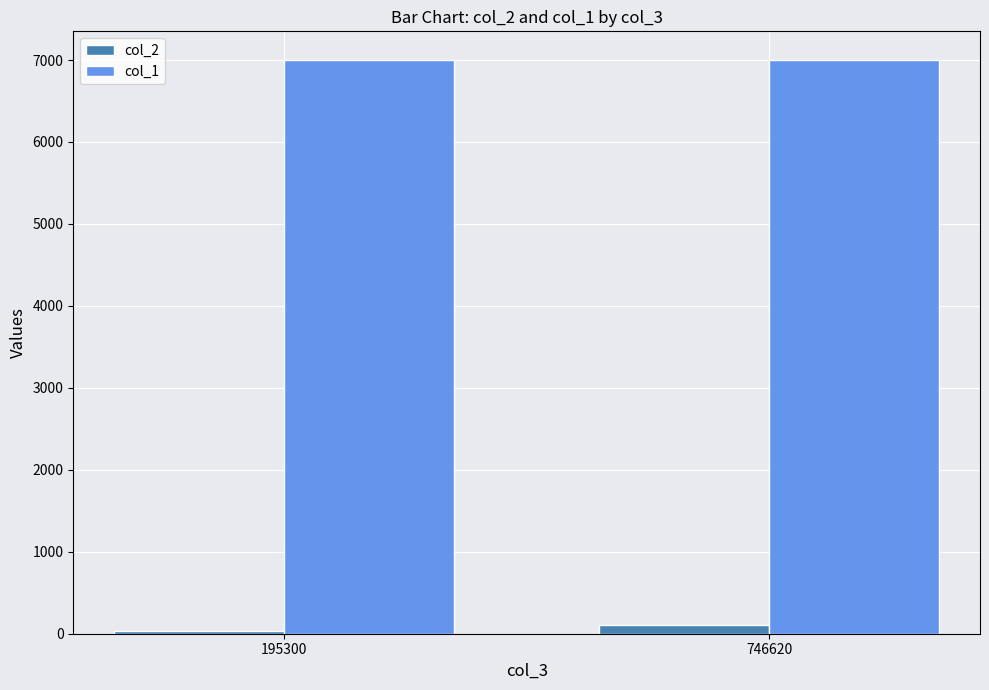

List the series in order of their peak value, lowest first.

col_2, col_1